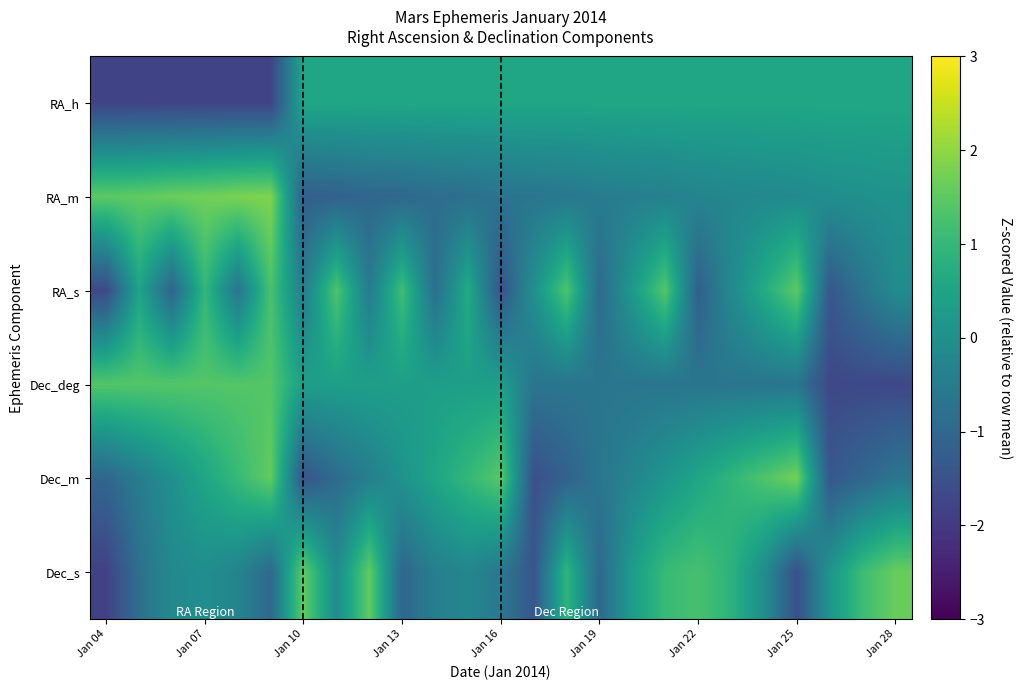

At how many categories does at least one series exceed -1?

25